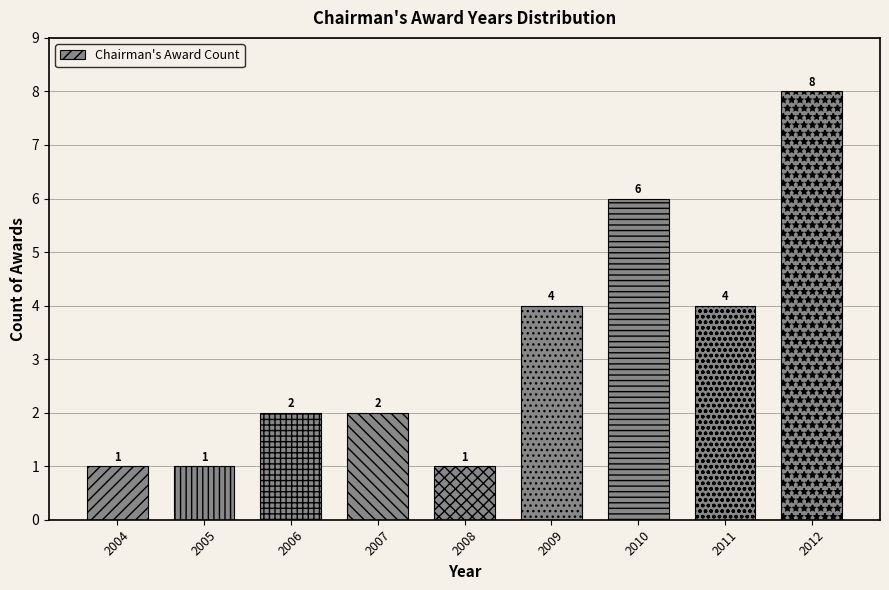

Reading left to right, transcribe all the data shown in this chart.

1	1	2	2	1	4	6	4	8